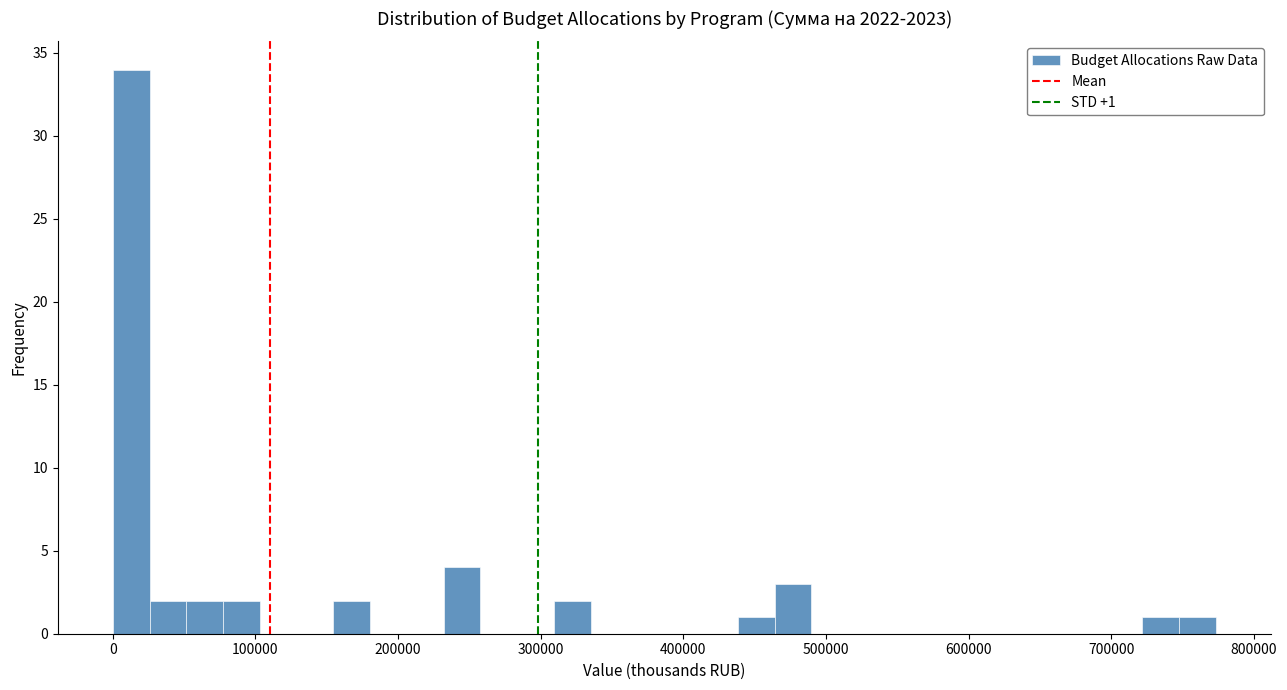

Read against the x-axis, roughly where is the centre of the tallest bar?

10000